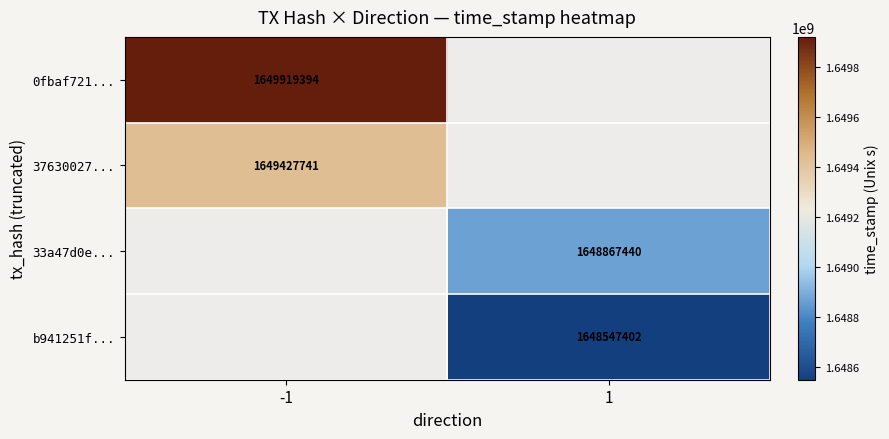

Which has a higher value, 1 or -1?

-1